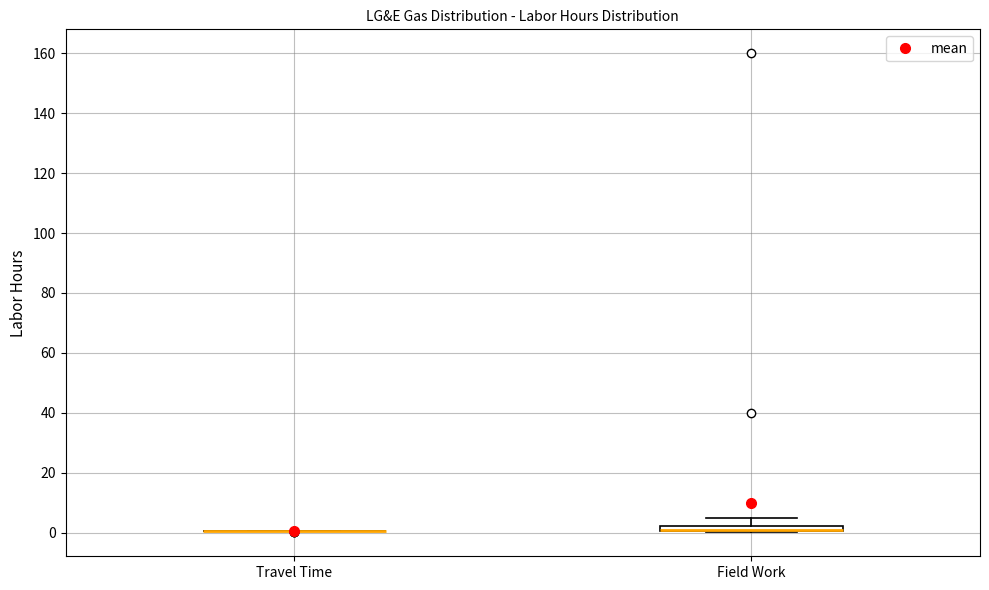

Where is the upper edge of the box for Field Work on the y-axis? The values are not printed on the chart, so give them approximately, as read against the axis.

2